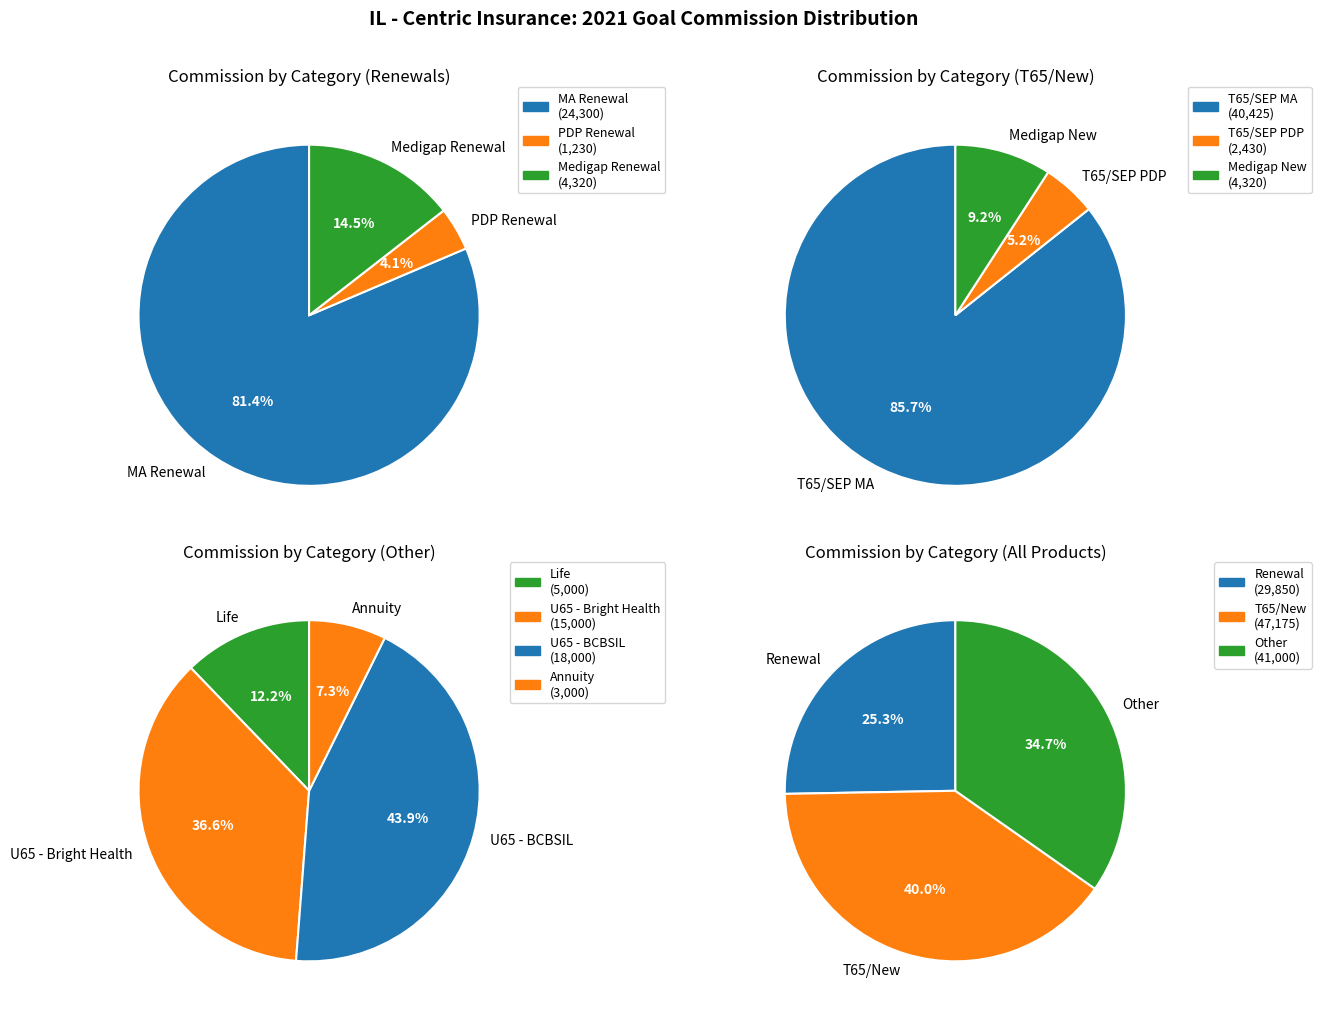

The T65/SEP PDP slice represents 14% of the pie. True or false?

False